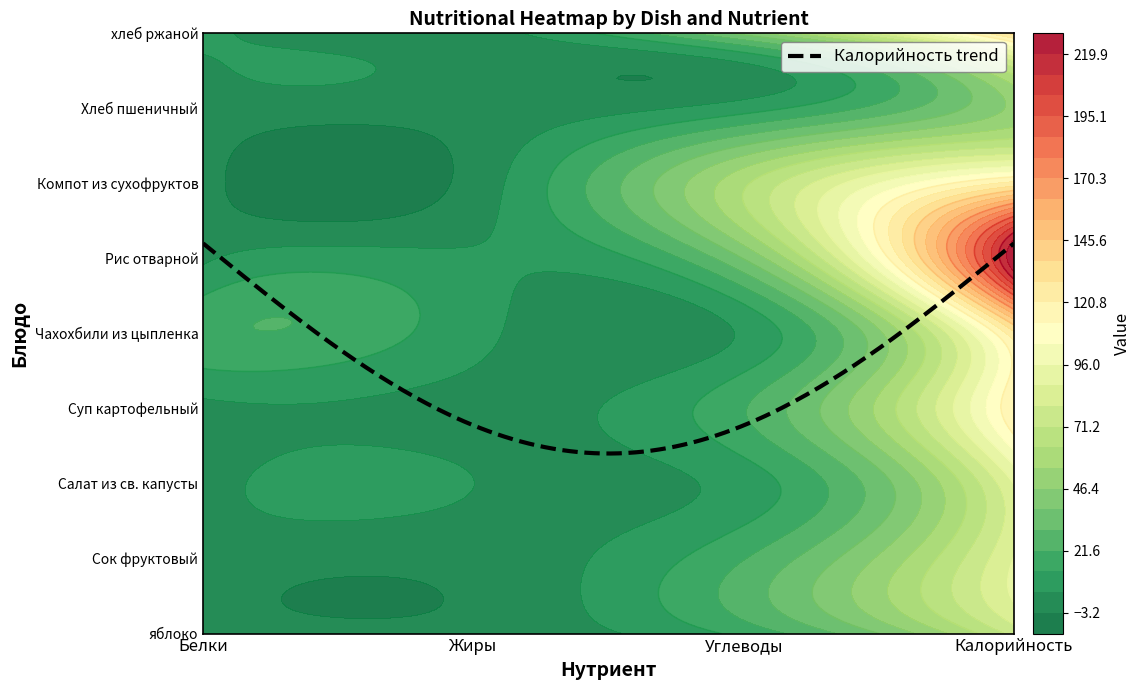

What is the spread (max minus min) of values at Компот из сухофруктов?

124.0